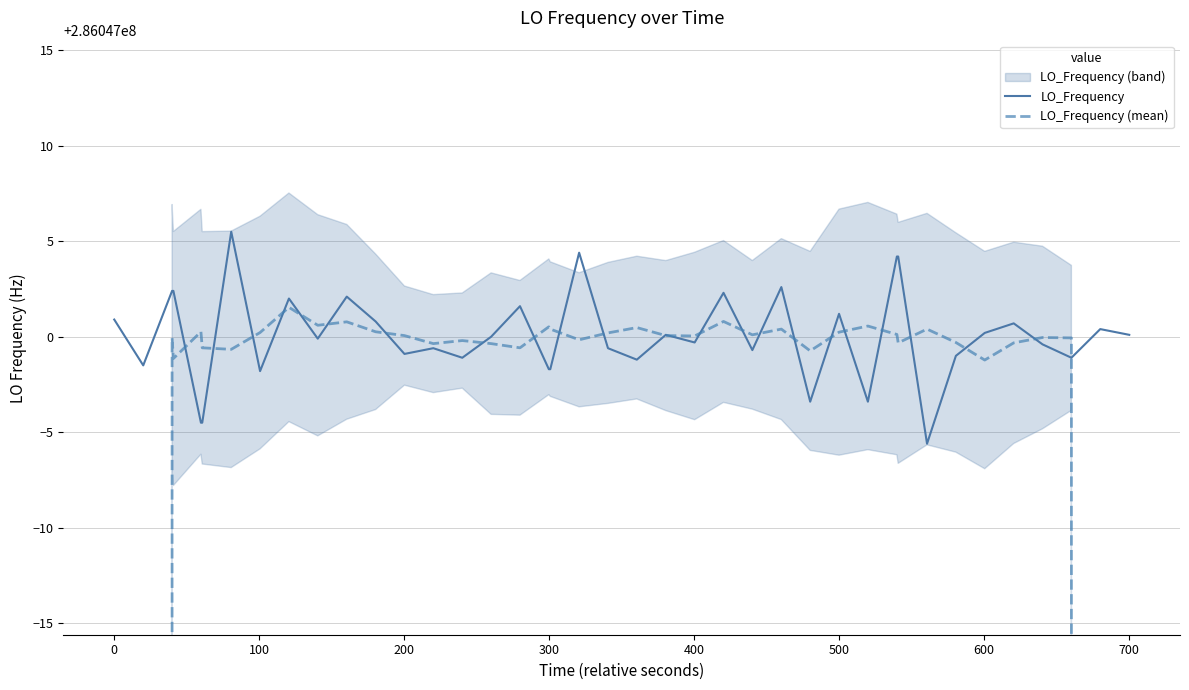

The value of LO_Frequency at 11 is 99001758.1. True or false?

False